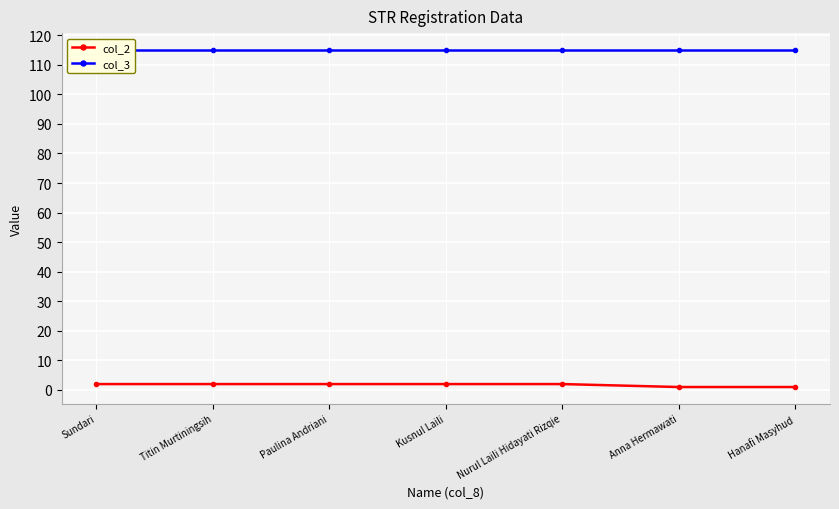

Is this an area chart (filled region under the line)?

No